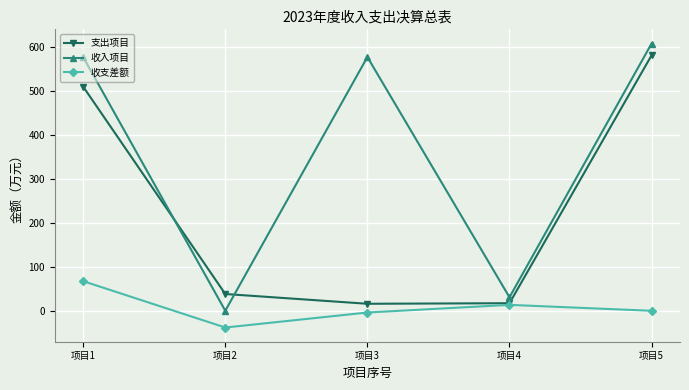

What is the value of the 收入项目 point at the 5th from the left?

607.2